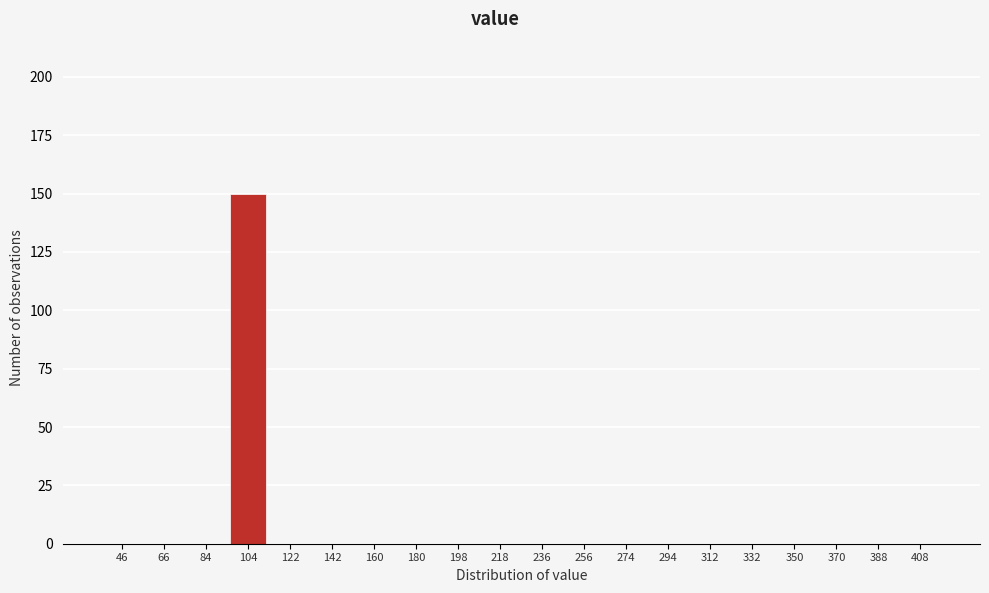

Reading right to left, what are all the values shown in this chart?

408=0	388=0	370=0	350=0	332=0	312=0	294=0	274=0	256=0	236=0	218=0	198=0	180=0	160=0	142=0	122=0	104=150	84=0	66=0	46=0